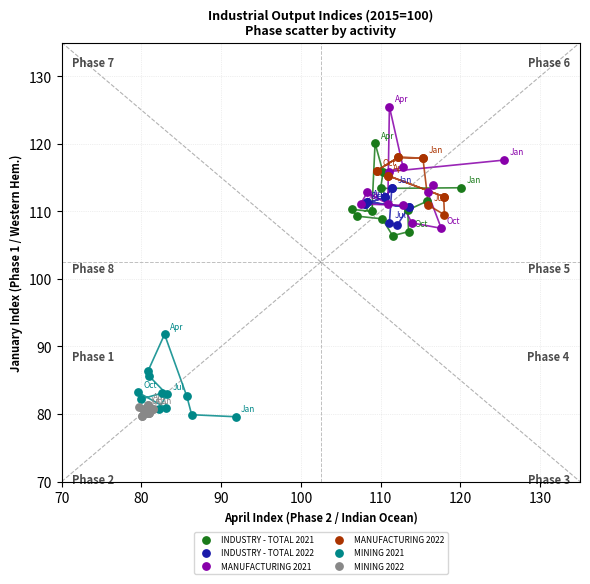

Which series has the largest Y range (max minus min)?

MANUFACTURING 2021